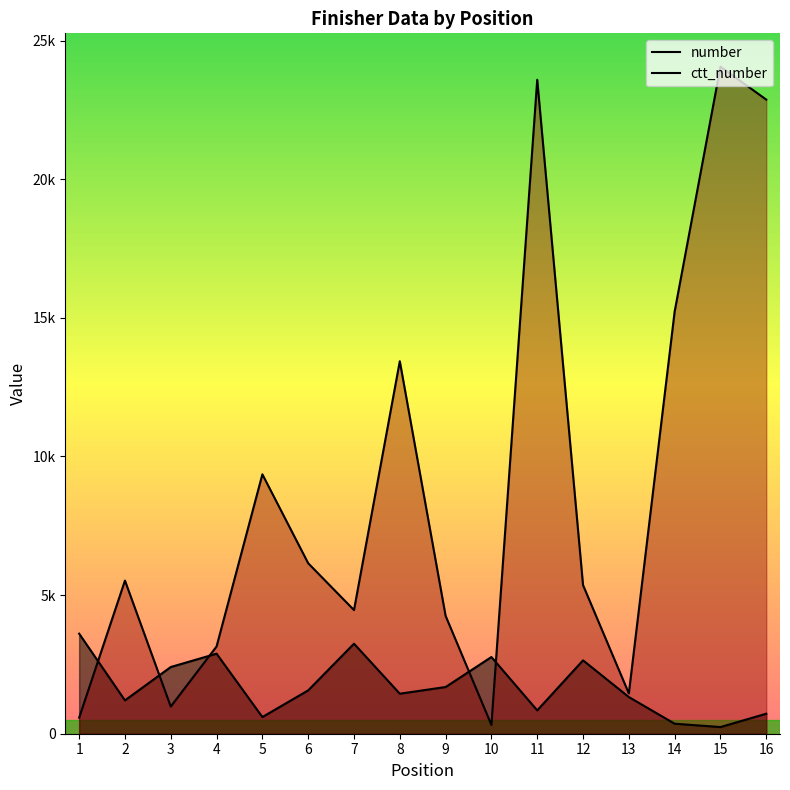

Reading left to right, transcribe all the data shown in this chart.

number: 3608.4	1202.8	2405.6	2886.7	601.4	1563.6	3247.6	1443.4	1683.9	2766.4	842.0	2646.2	1323.1	360.8	240.6	721.7
ctt_number: 579.0	5523.0	979.0	3147.0	9355.0	6148.0	4459.0	13434.0	4250.0	316.0	23585.0	5360.0	1453.0	15225.0	24056.0	22869.0